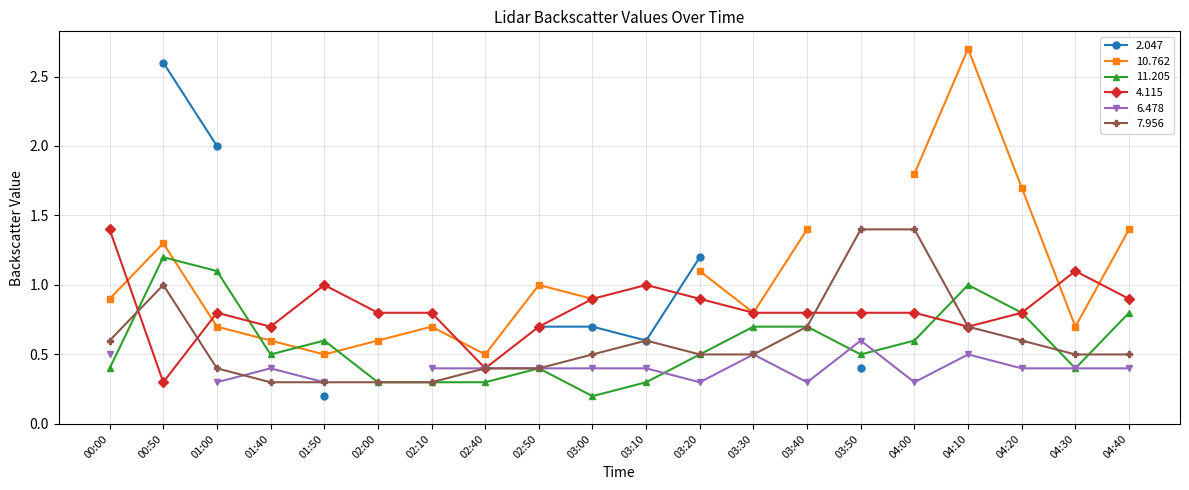

True or false: 4.115 has a value of 0.6 at 00:00.

False